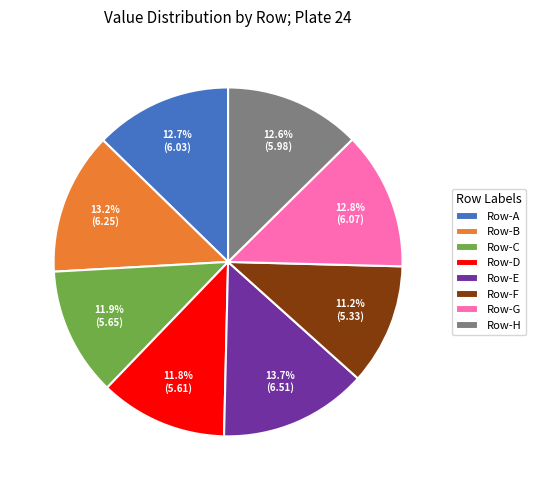

Which category has the biggest portion of the pie?

Row-E